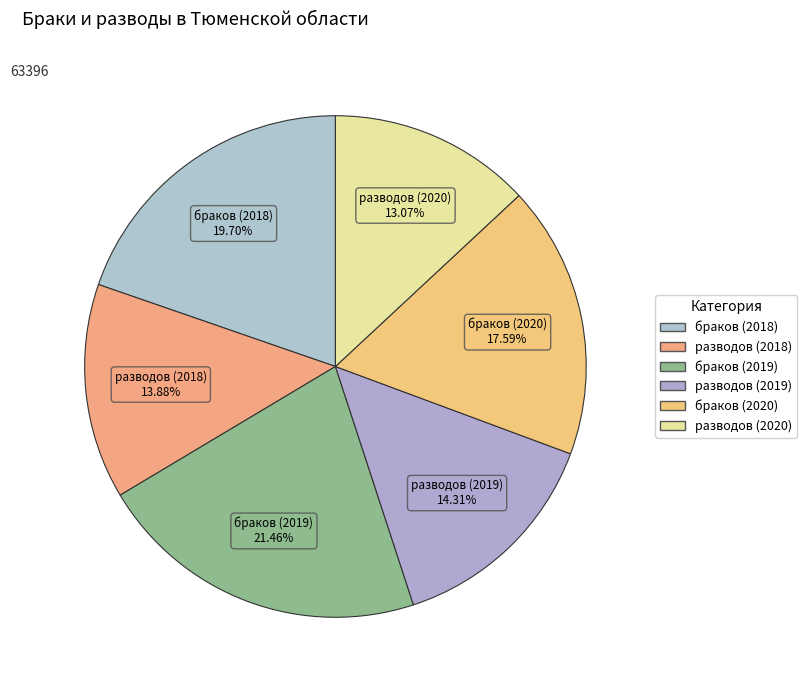

What is the smallest slice in the pie chart?

разводов (2020)